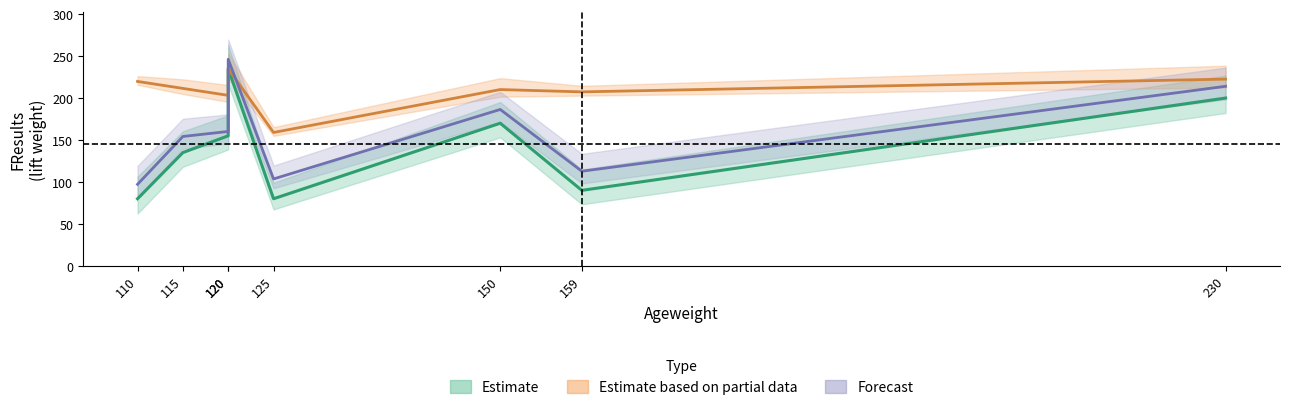

What is the smallest value displayed?

80.0